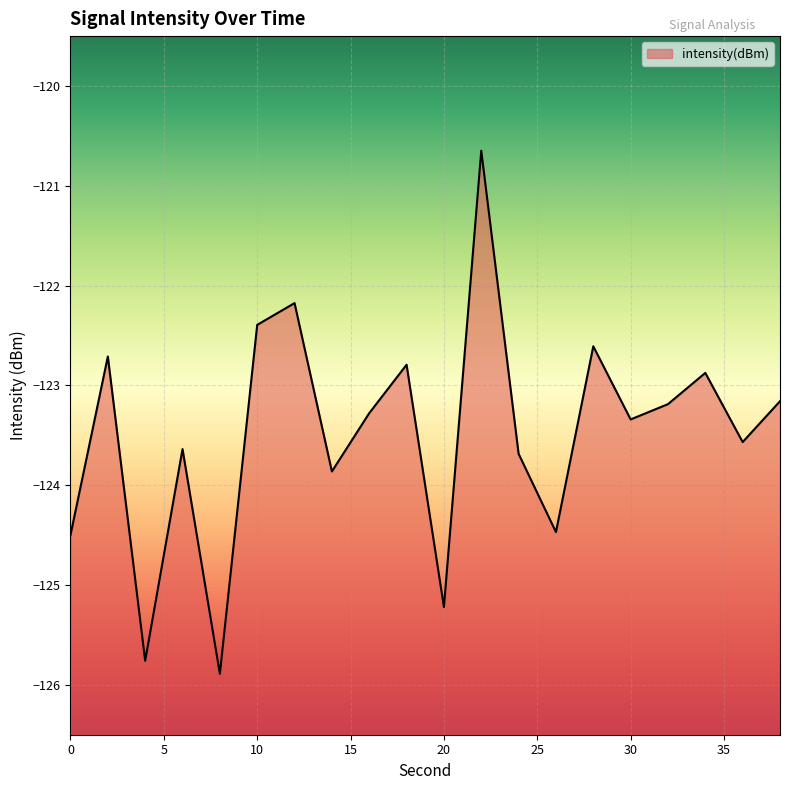

What is the sum of the values at 24 and 28?

-246.3